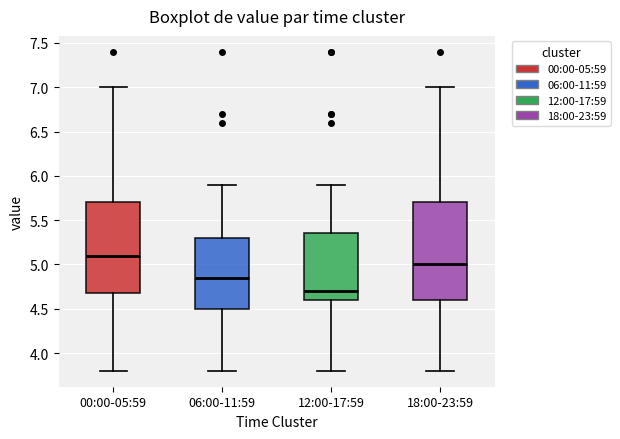

Reading left to right, transcribe this box plot: for each box, give where its median line is, the range the box spans, and where its two whiskers end, as read against the y-axis. The values are not printed on the chart, so give them approximately, as read against the axis.

00:00-05:59: median 5.10, box 4.70 to 5.70, whiskers 3.80 to 7.00
06:00-11:59: median 4.85, box 4.50 to 5.30, whiskers 3.80 to 5.90
12:00-17:59: median 4.70, box 4.60 to 5.35, whiskers 3.80 to 5.90
18:00-23:59: median 5.00, box 4.60 to 5.70, whiskers 3.80 to 7.00